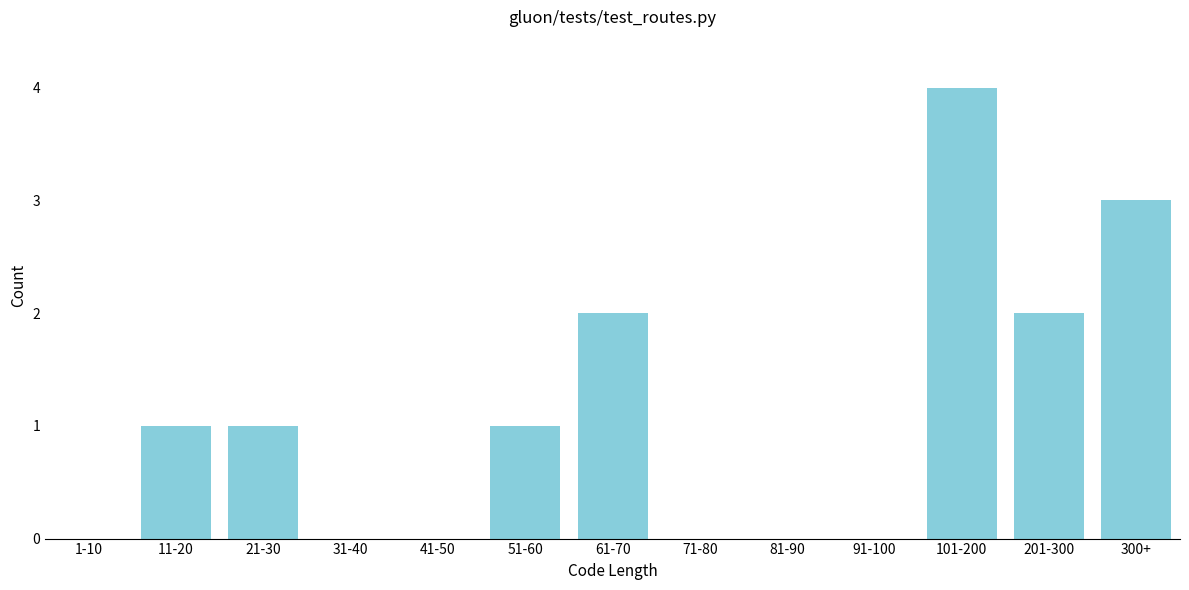

Reading left to right, what are all the values shown in this chart?

1-10=0	11-20=1	21-30=1	31-40=0	41-50=0	51-60=1	61-70=2	71-80=0	81-90=0	91-100=0	101-200=4	201-300=2	300+=3